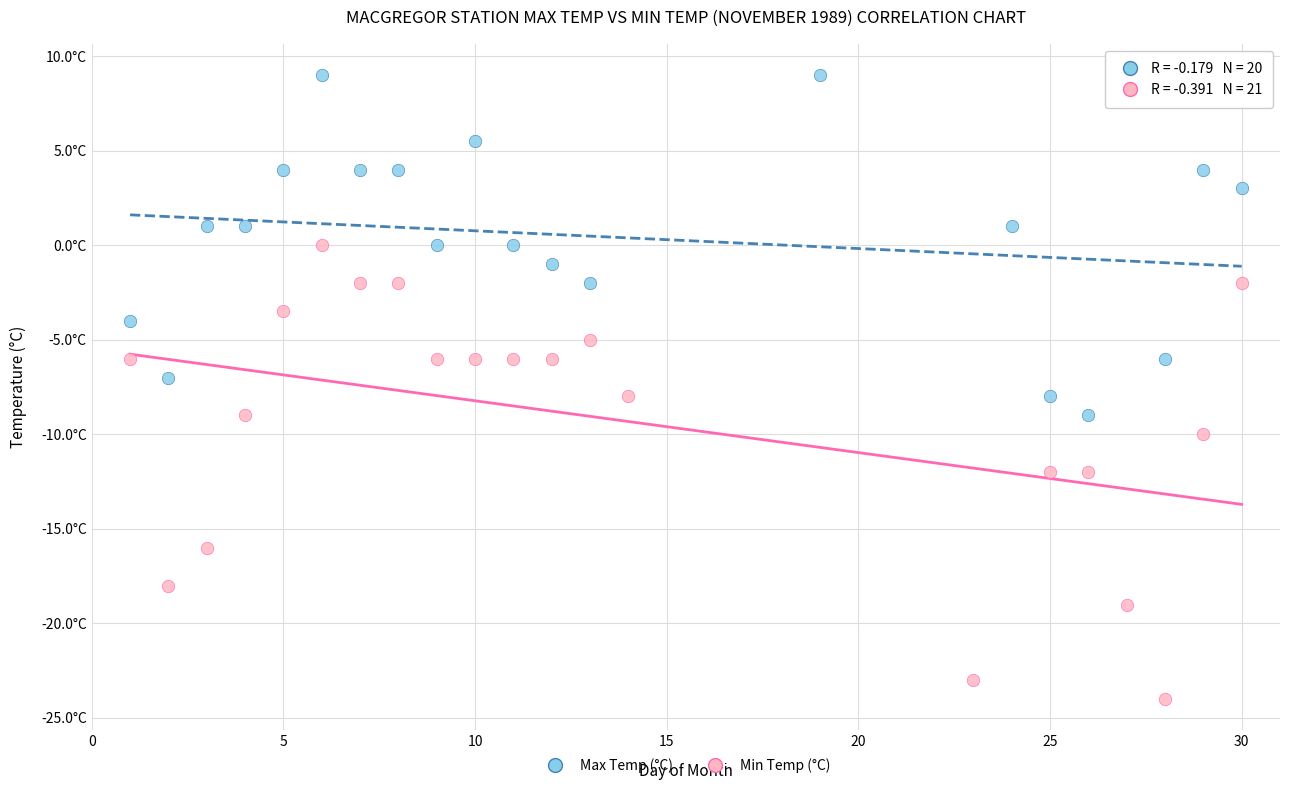

What are all the series names shown in the legend?

Max Temp (°C), Min Temp (°C)